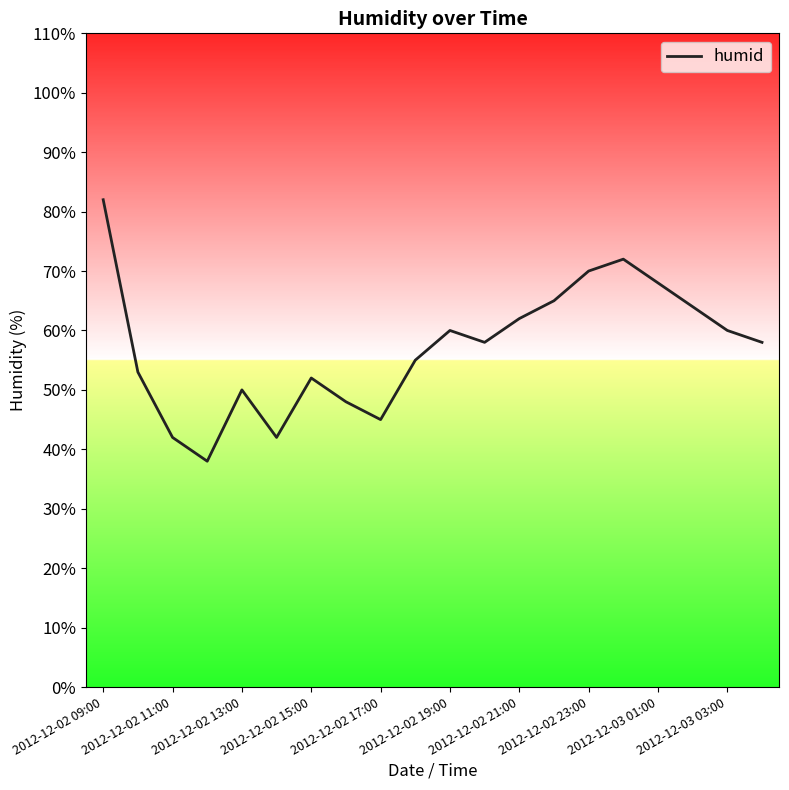

What is the maximum value shown in the chart?

82